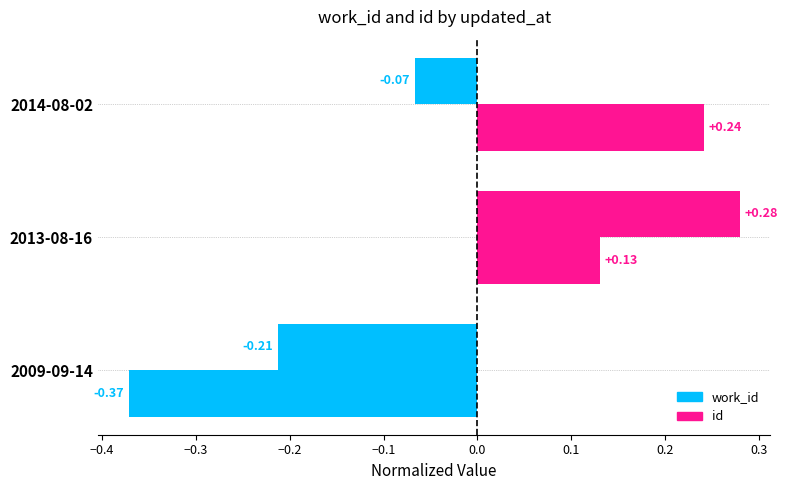

How many values in work_id are above zero?

1